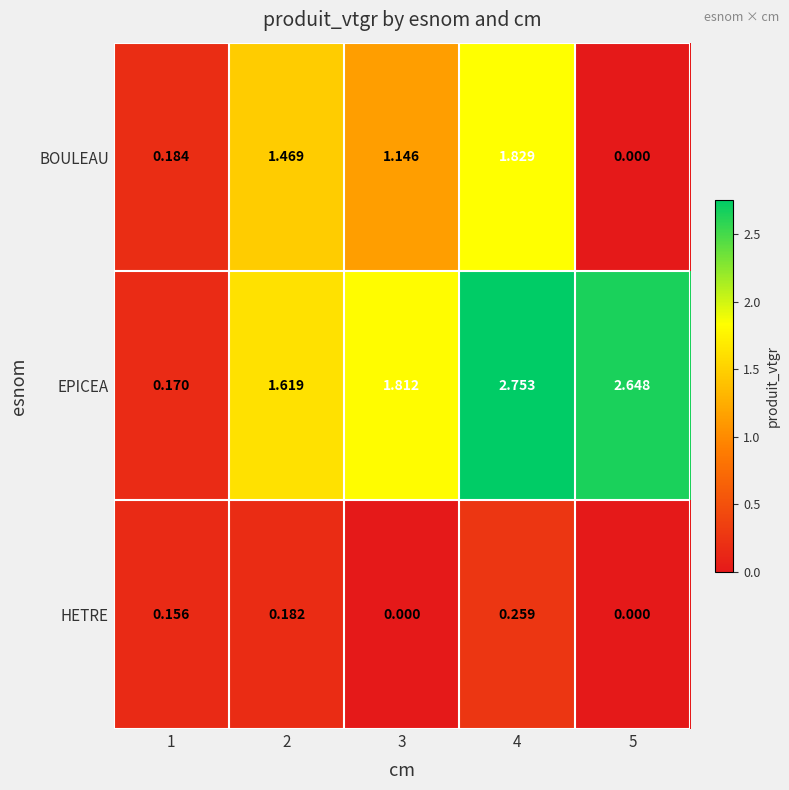

Between 1 and 2, which series saw the biggest shift?

EPICEA